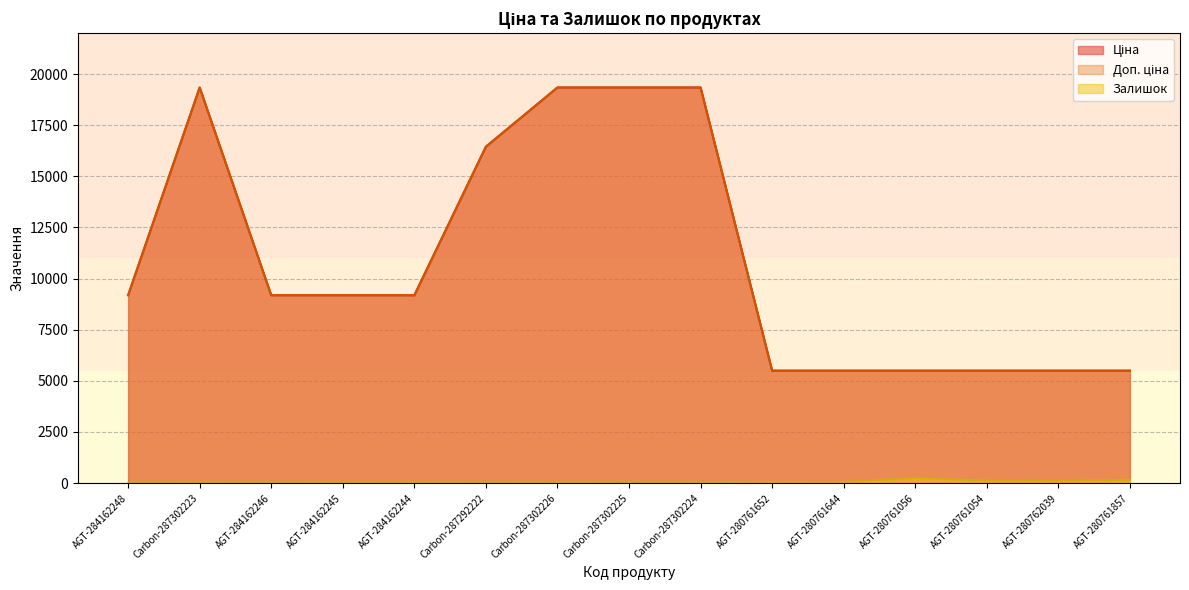

Where does the Ціна series first go above 9185?

AGT-284162248